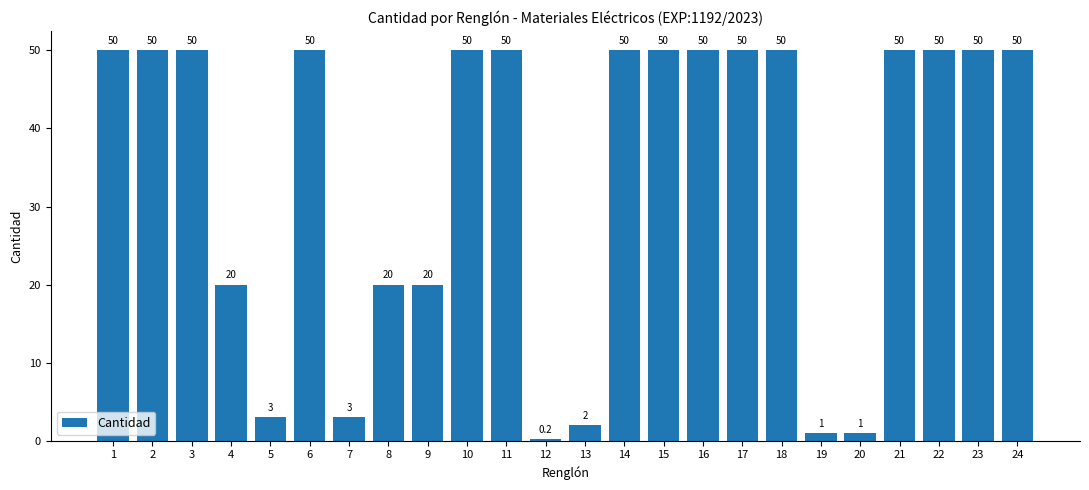

Reading left to right, extract all data points from this chart.

1=50.0	2=50.0	3=50.0	4=20.0	5=3.0	6=50.0	7=3.0	8=20.0	9=20.0	10=50.0	11=50.0	12=0.2	13=2.0	14=50.0	15=50.0	16=50.0	17=50.0	18=50.0	19=1.0	20=1.0	21=50.0	22=50.0	23=50.0	24=50.0